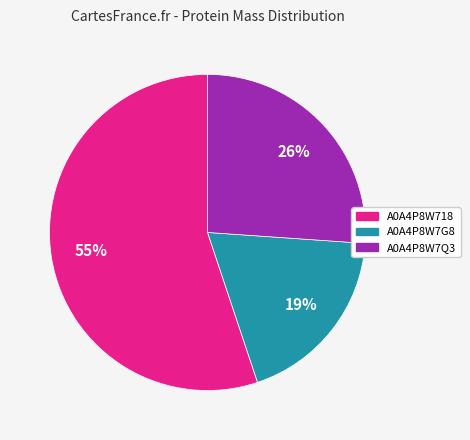

Is the sum of A0A4P8W7Q3 and A0A4P8W718 greater than half?

Yes